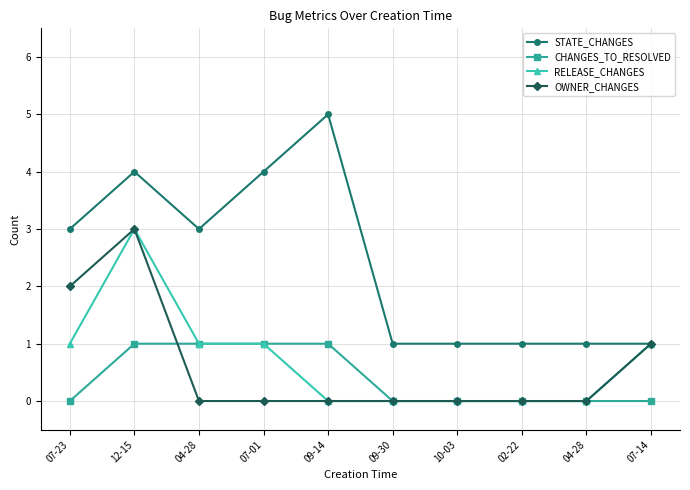

List the series in order of their peak value, highest first.

STATE_CHANGES, RELEASE_CHANGES, OWNER_CHANGES, CHANGES_TO_RESOLVED